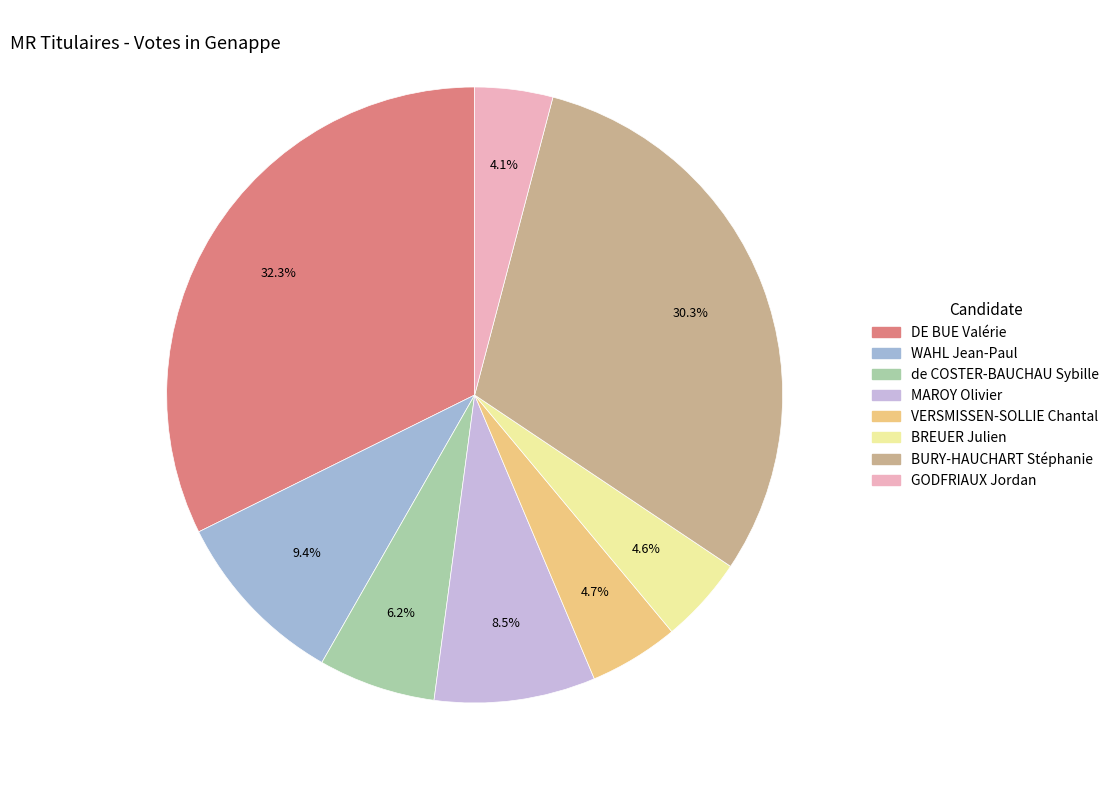

How much of the chart is everything except BURY-HAUCHART Stéphanie?

69.7%